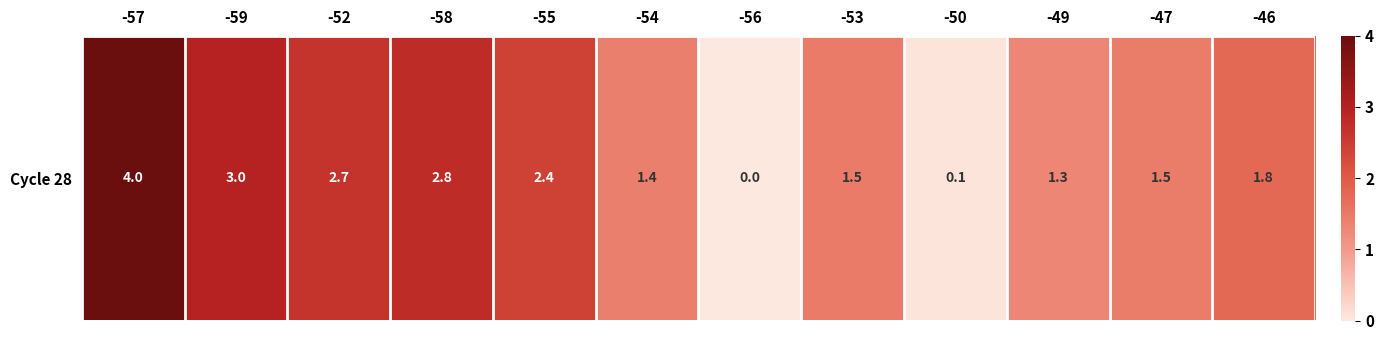

Reading left to right, transcribe all the data shown in this chart.

4.0	3.0	2.7	2.8	2.4	1.4	0.0	1.5	0.1	1.3	1.5	1.8